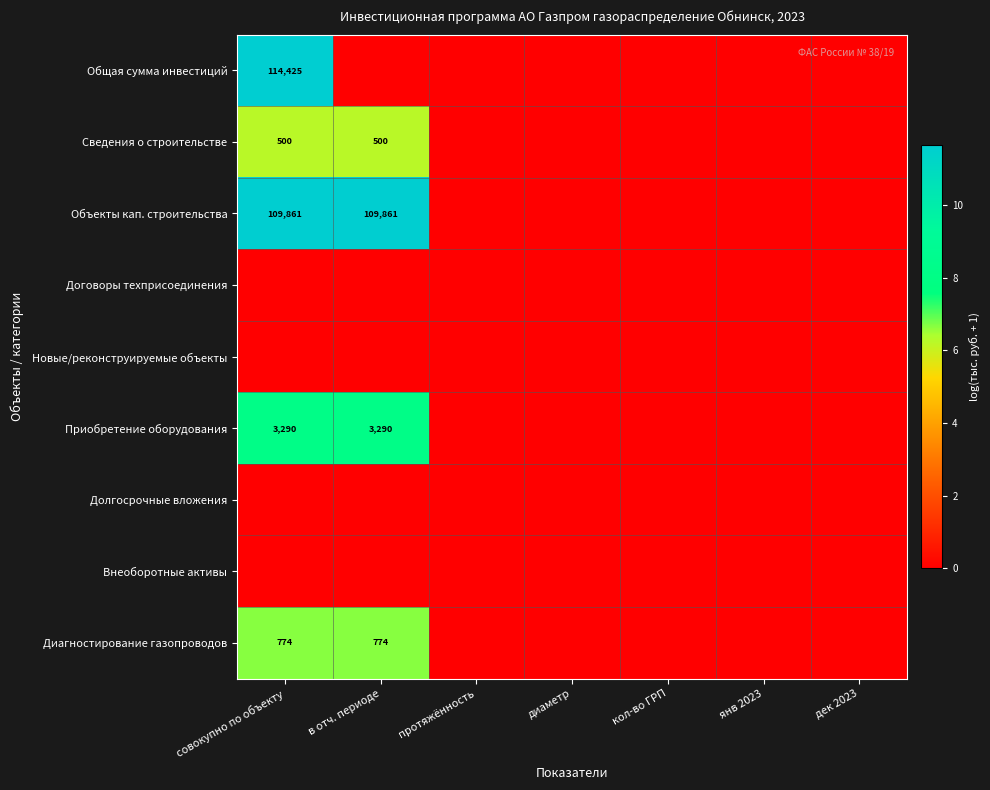

True or false: Объекты кап. строительства has a value of 64898 at совокупно по объекту.

False